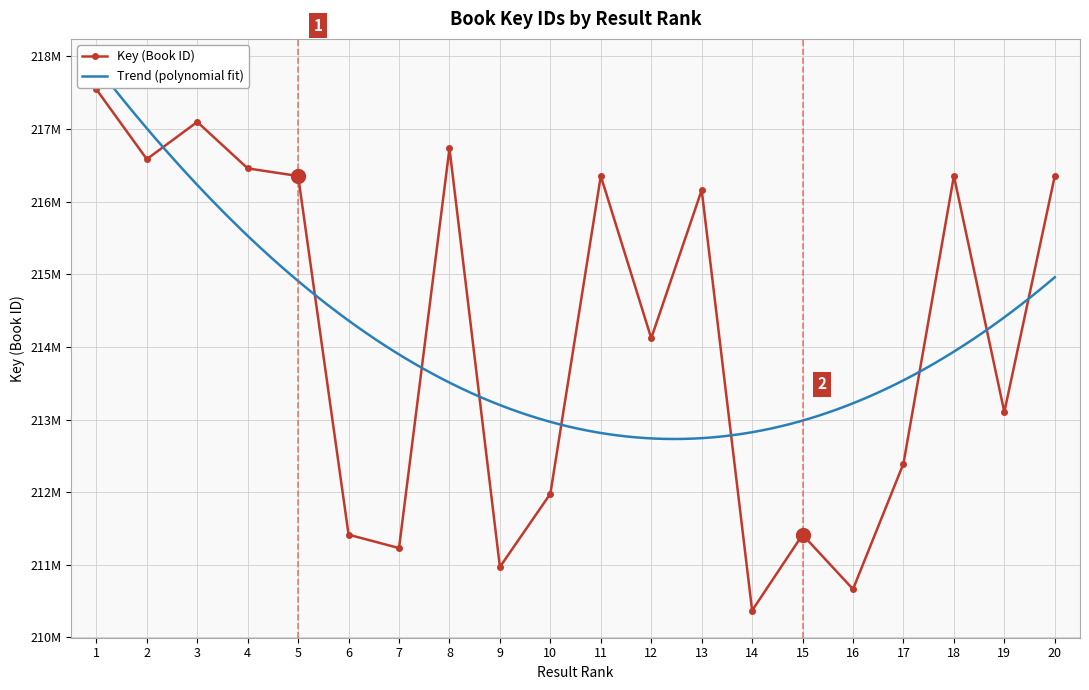

Reading left to right, list all the values displayed in this chart.

217547275	216586262	217098782	216459284	216354327	211415268	211230901	216733782	210970841	211979158	216354707	214120230	216160807	210371269	211414901	210664848	212393822	216354623	213104478	216354481